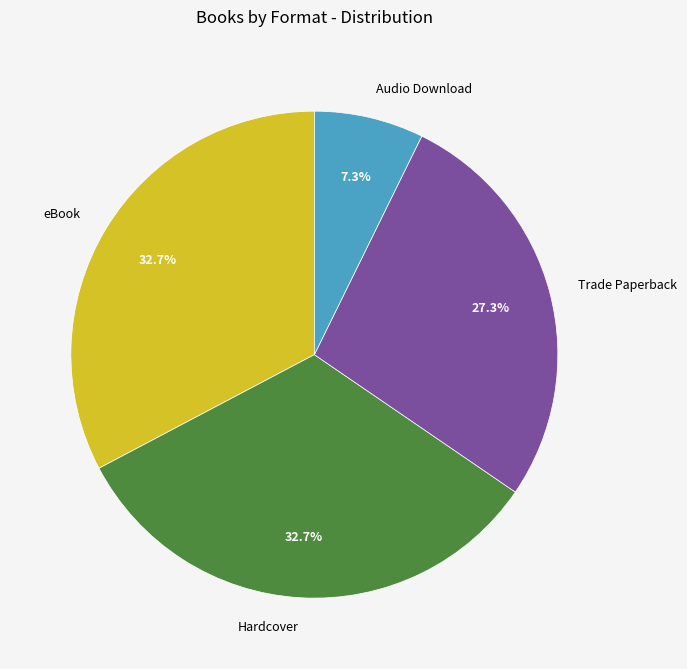

Which slice is the smallest?

Audio Download